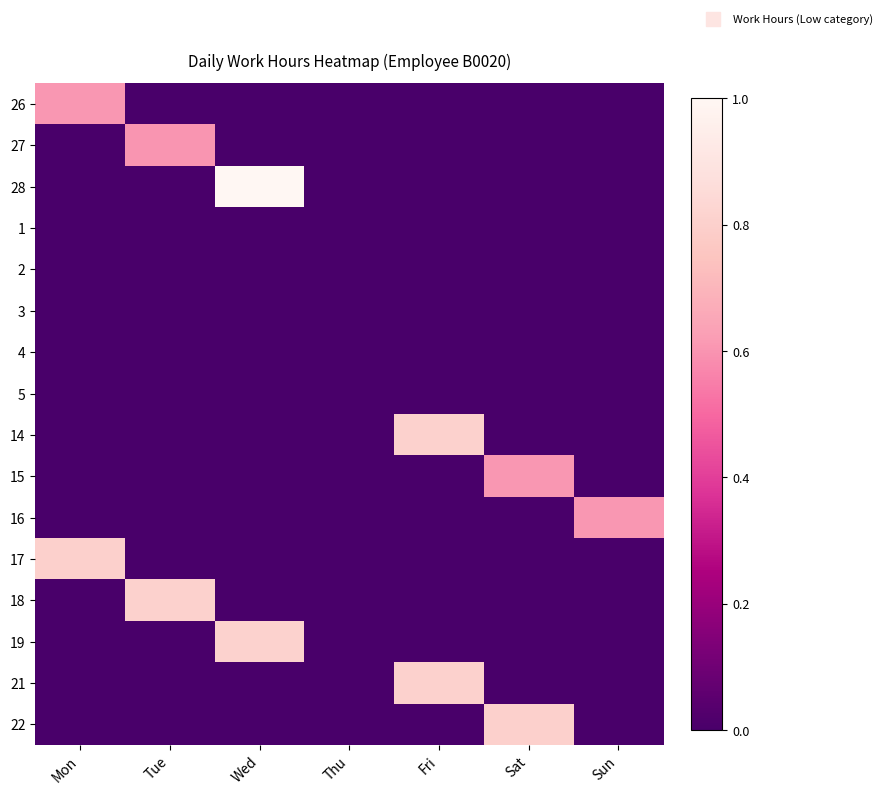

Reading left to right, list all the values displayed in this chart.

26: Mon=0.6	Tue=0.0	Wed=0.0	Thu=0.0	Fri=0.0	Sat=0.0	Sun=0.0
27: Mon=0.0	Tue=0.6	Wed=0.0	Thu=0.0	Fri=0.0	Sat=0.0	Sun=0.0
28: Mon=0.0	Tue=0.0	Wed=1.0	Thu=0.0	Fri=0.0	Sat=0.0	Sun=0.0
1: Mon=0.0	Tue=0.0	Wed=0.0	Thu=0.0	Fri=0.0	Sat=0.0	Sun=0.0
2: Mon=0.0	Tue=0.0	Wed=0.0	Thu=0.0	Fri=0.0	Sat=0.0	Sun=0.0
3: Mon=0.0	Tue=0.0	Wed=0.0	Thu=0.0	Fri=0.0	Sat=0.0	Sun=0.0
4: Mon=0.0	Tue=0.0	Wed=0.0	Thu=0.0	Fri=0.0	Sat=0.0	Sun=0.0
5: Mon=0.0	Tue=0.0	Wed=0.0	Thu=0.0	Fri=0.0	Sat=0.0	Sun=0.0
14: Mon=0.0	Tue=0.0	Wed=0.0	Thu=0.0	Fri=0.8	Sat=0.0	Sun=0.0
15: Mon=0.0	Tue=0.0	Wed=0.0	Thu=0.0	Fri=0.0	Sat=0.6	Sun=0.0
16: Mon=0.0	Tue=0.0	Wed=0.0	Thu=0.0	Fri=0.0	Sat=0.0	Sun=0.6
17: Mon=0.8	Tue=0.0	Wed=0.0	Thu=0.0	Fri=0.0	Sat=0.0	Sun=0.0
18: Mon=0.0	Tue=0.8	Wed=0.0	Thu=0.0	Fri=0.0	Sat=0.0	Sun=0.0
19: Mon=0.0	Tue=0.0	Wed=0.8	Thu=0.0	Fri=0.0	Sat=0.0	Sun=0.0
21: Mon=0.0	Tue=0.0	Wed=0.0	Thu=0.0	Fri=0.8	Sat=0.0	Sun=0.0
22: Mon=0.0	Tue=0.0	Wed=0.0	Thu=0.0	Fri=0.0	Sat=0.8	Sun=0.0